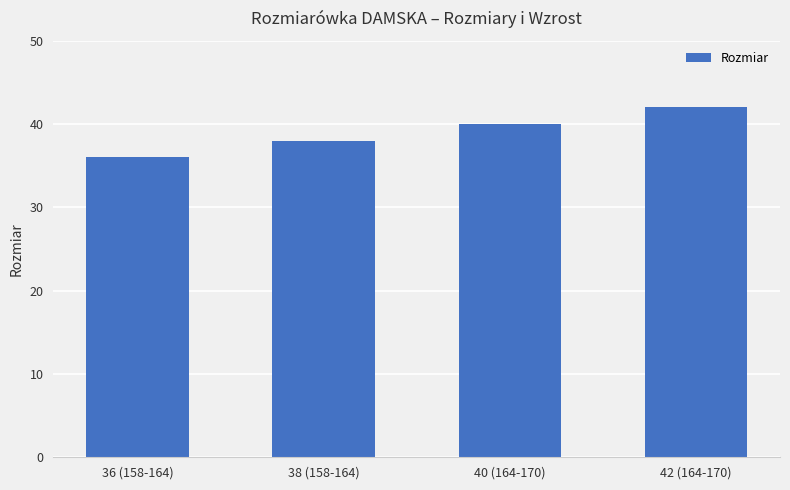

What is the change in value from 36 (158-164) to 40 (164-170)?

+4